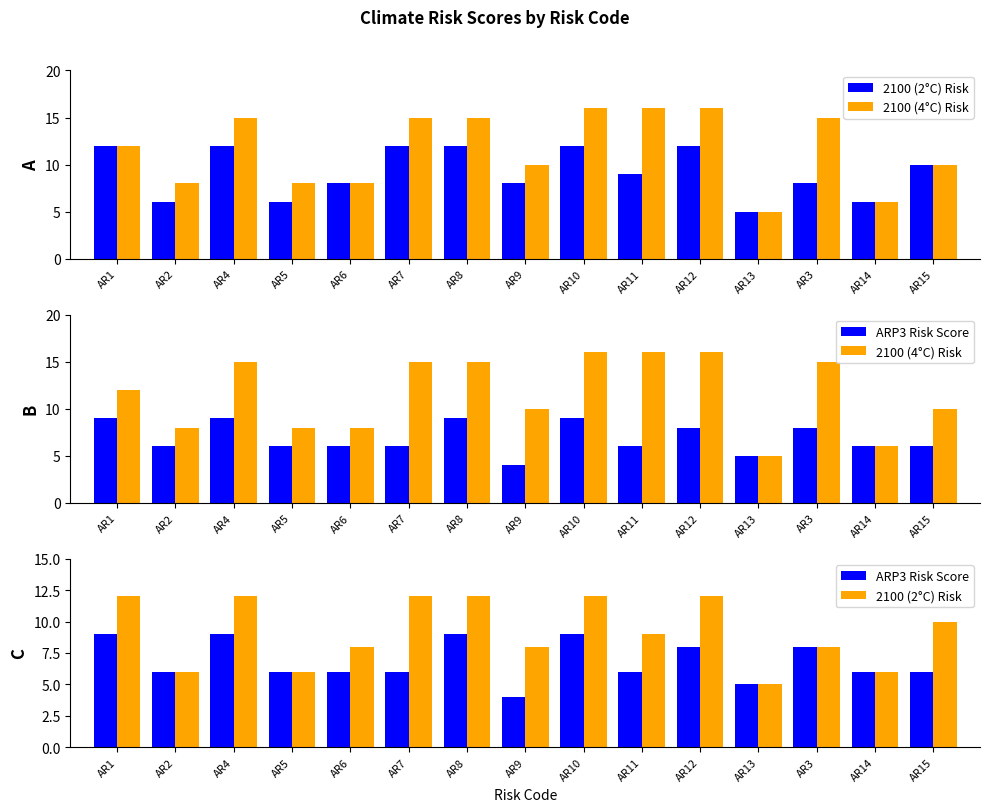

Rank the series at AR10 from lowest to highest value.

ARP3 Risk Score, 2100 (2°C) Risk, 2100 (4°C) Risk